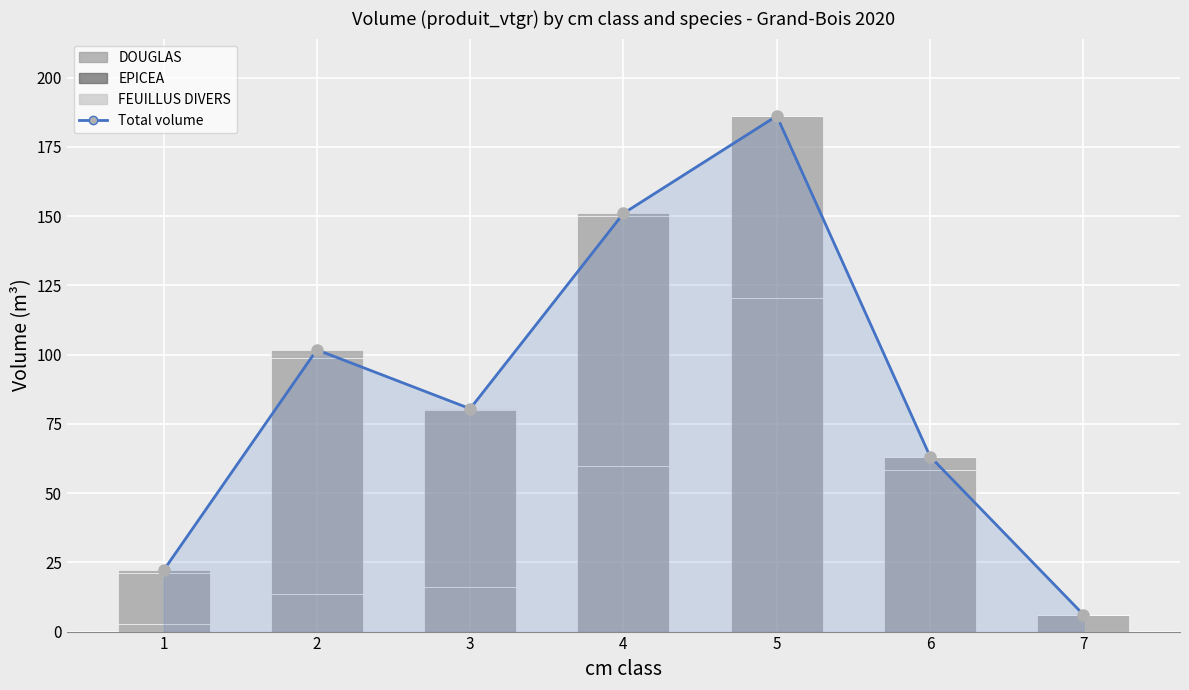

Reading left to right, transcribe all the data shown in this chart.

Total volume: 1=22.1	2=101.8	3=80.5	4=151.0	5=186.2	6=63.2	7=6.1
DOUGLAS (volume): 1=2.6	2=13.6	3=16.1	4=59.7	5=120.5	6=58.3	7=6.1
EPICEA (volume): 1=18.4	2=85.3	3=63.9	4=90.5	5=65.7	6=4.9	7=0.0
FEUILLUS DIVERS (volume): 1=1.0	2=2.8	3=0.5	4=0.8	5=0.0	6=0.0	7=0.0